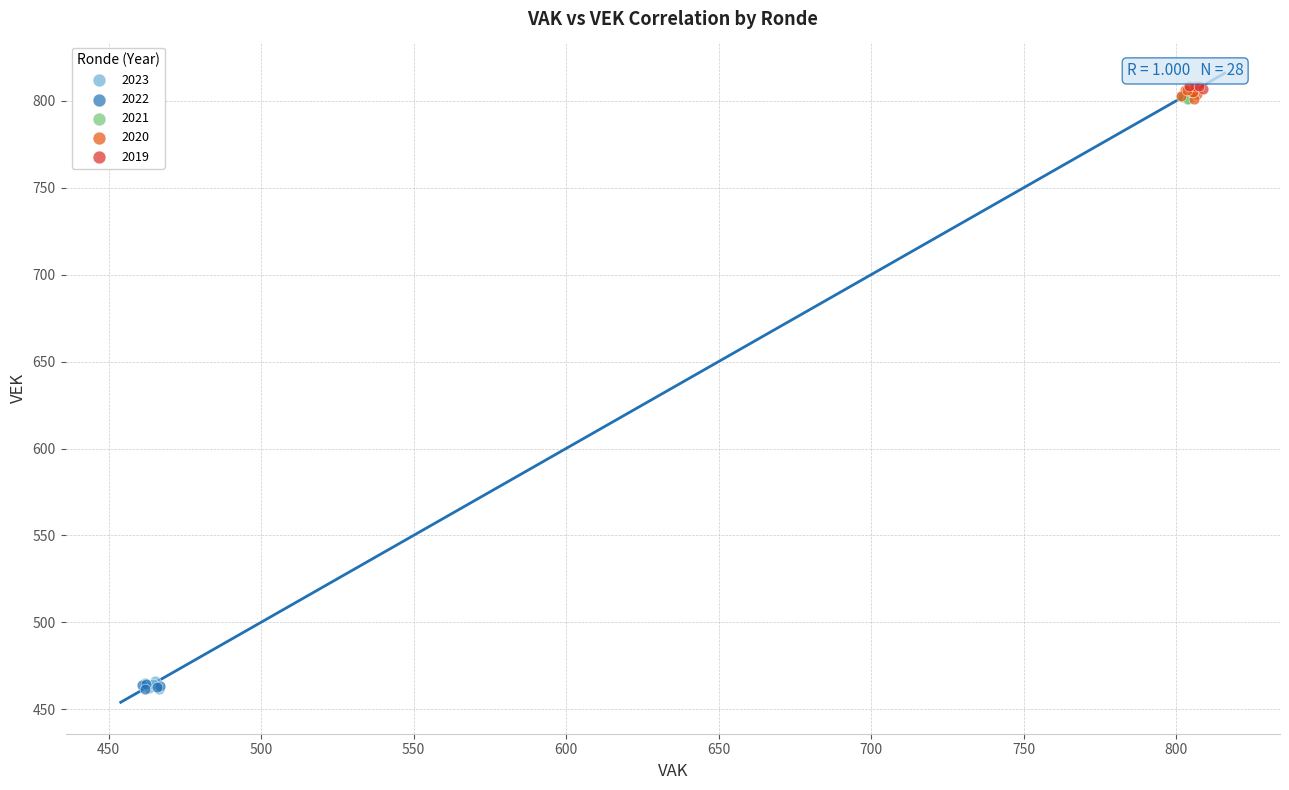

Which series has the largest Y range (max minus min)?

2022